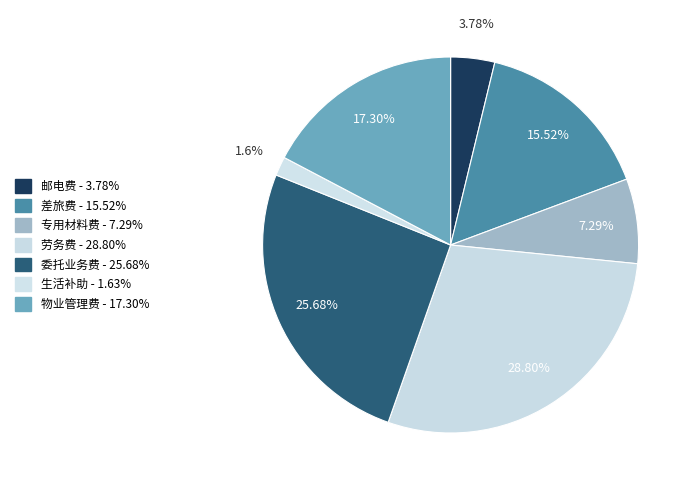

The 生活补助 slice represents 13% of the pie. True or false?

False